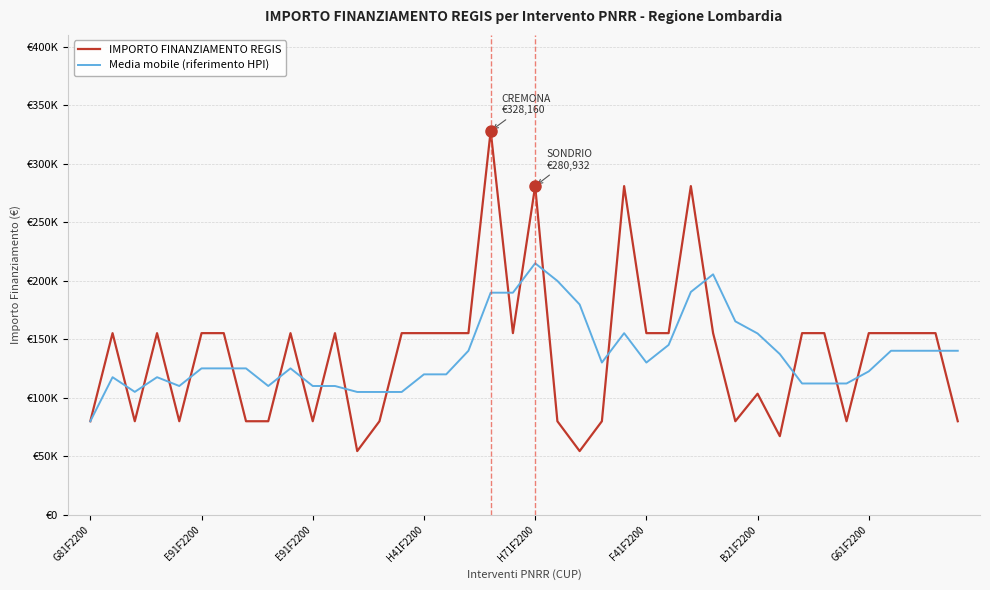

What are all the series names shown in the legend?

IMPORTO FINANZIAMENTO REGIS, Media mobile (riferimento HPI)